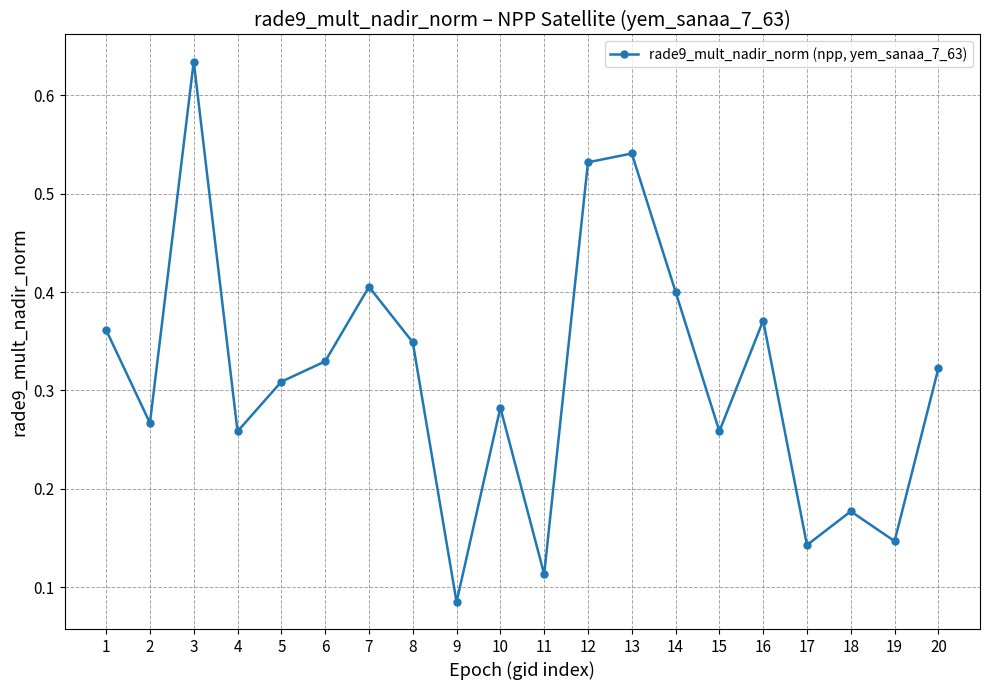

What is the sum of all values?

6.3